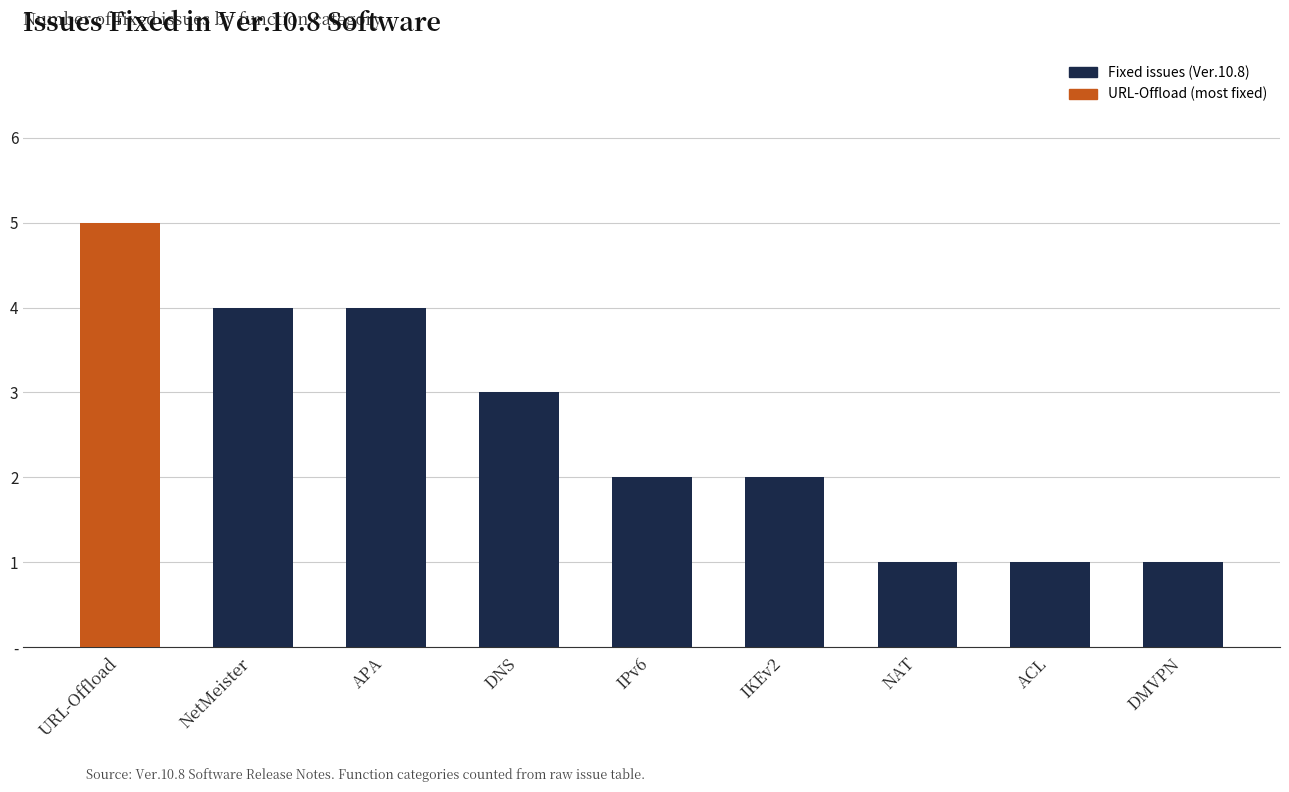

The value at NAT is 2. True or false?

False